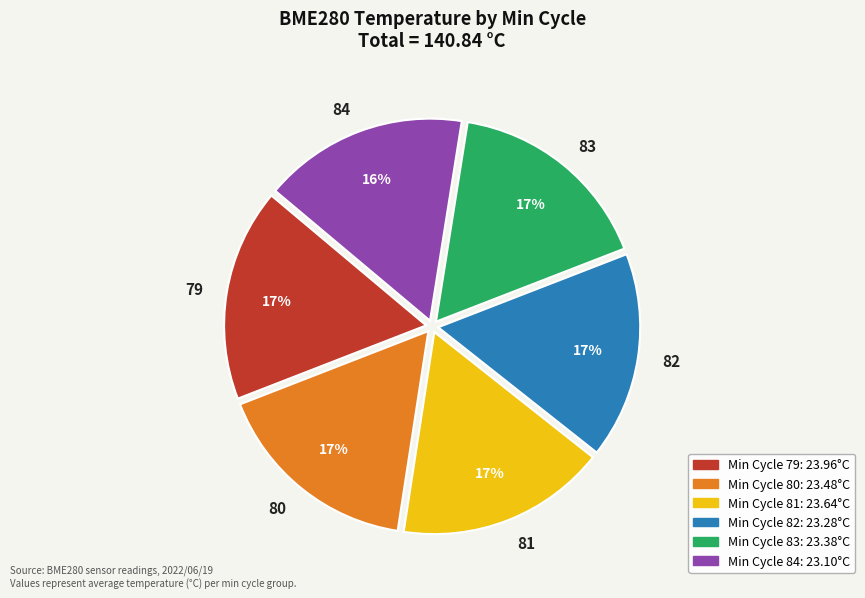

Is it true that 80 is 3% of the pie?

False